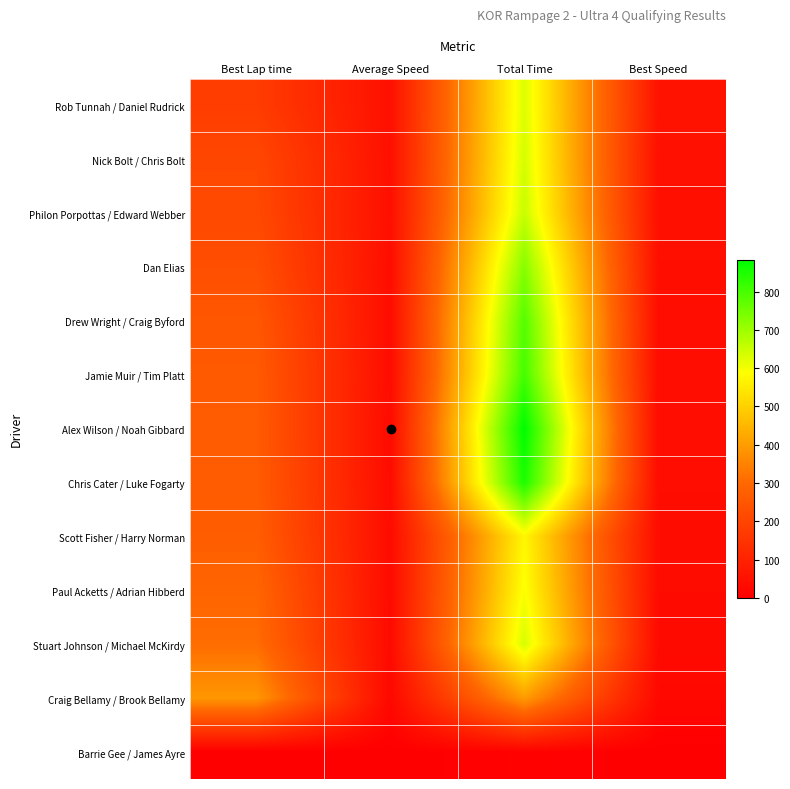

What is the total value across all series at Best Lap time?

3118.8